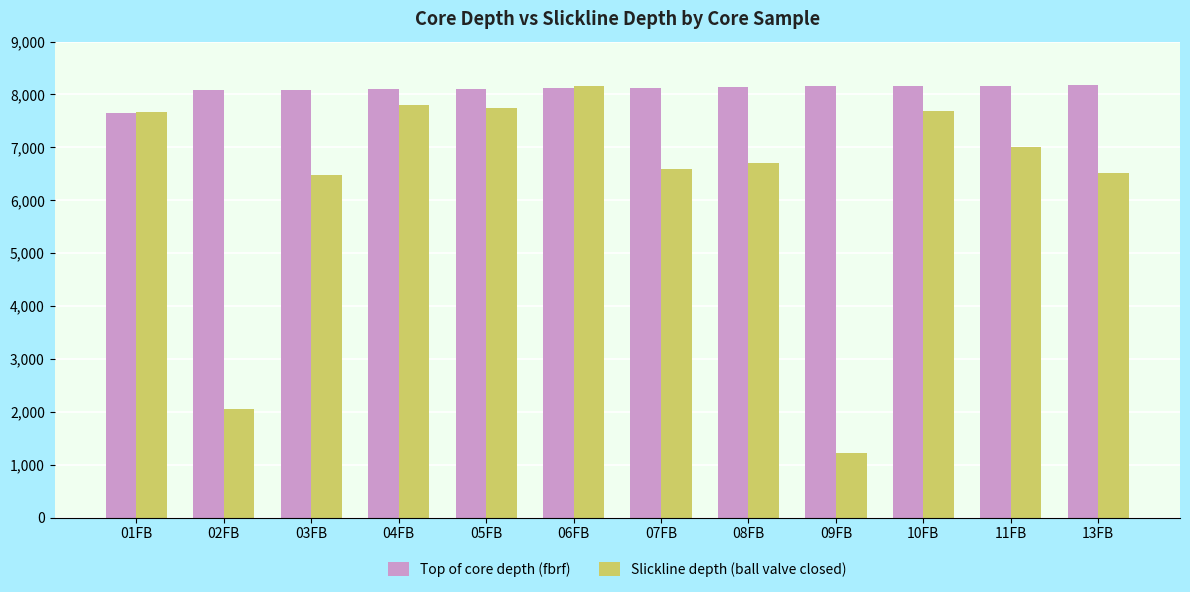

What is the difference between the Top of core depth (fbrf) values at 01FB and 07FB?

486.0